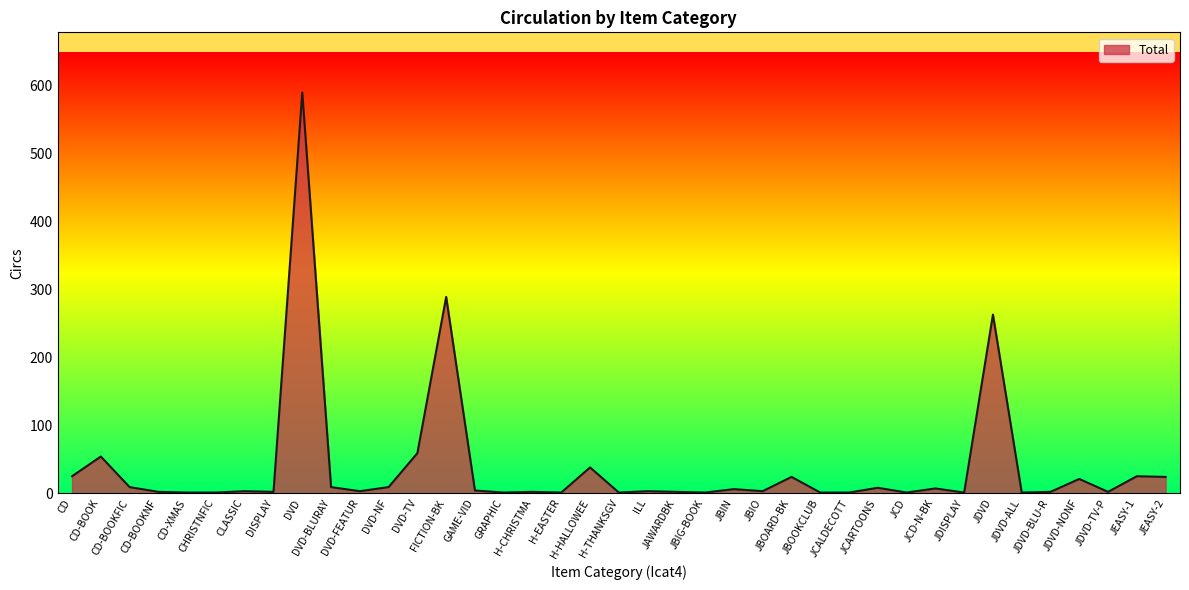

How many lines are shown in the chart?

1